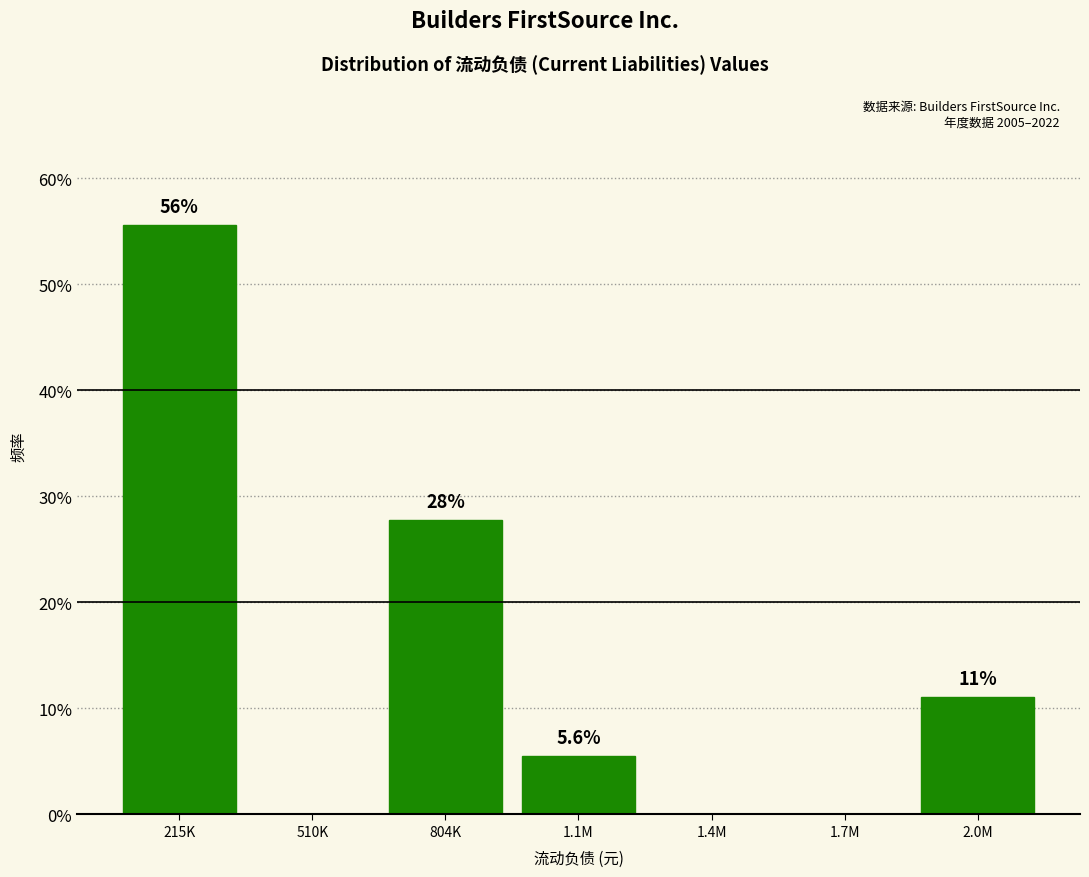

Are the bars horizontal?

No